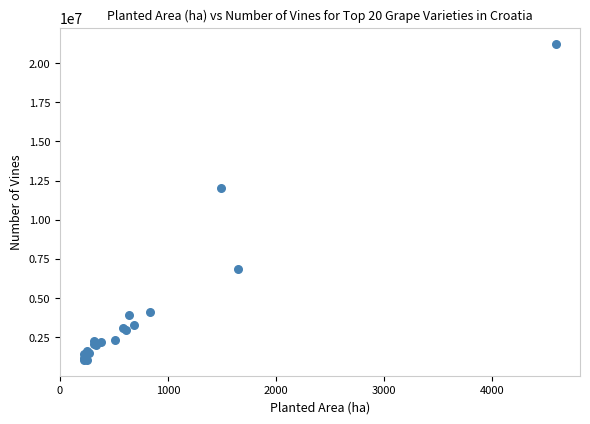

What Y value in the scatter plot is closest to 11141617?

12051714